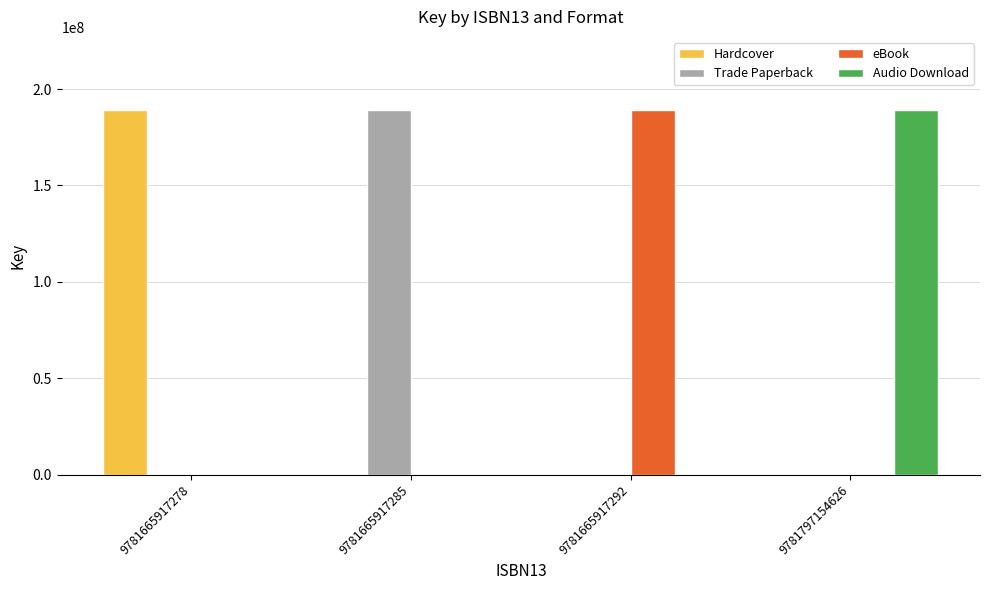

Is it true that Trade Paperback equals 0 at 9781797154626?

True